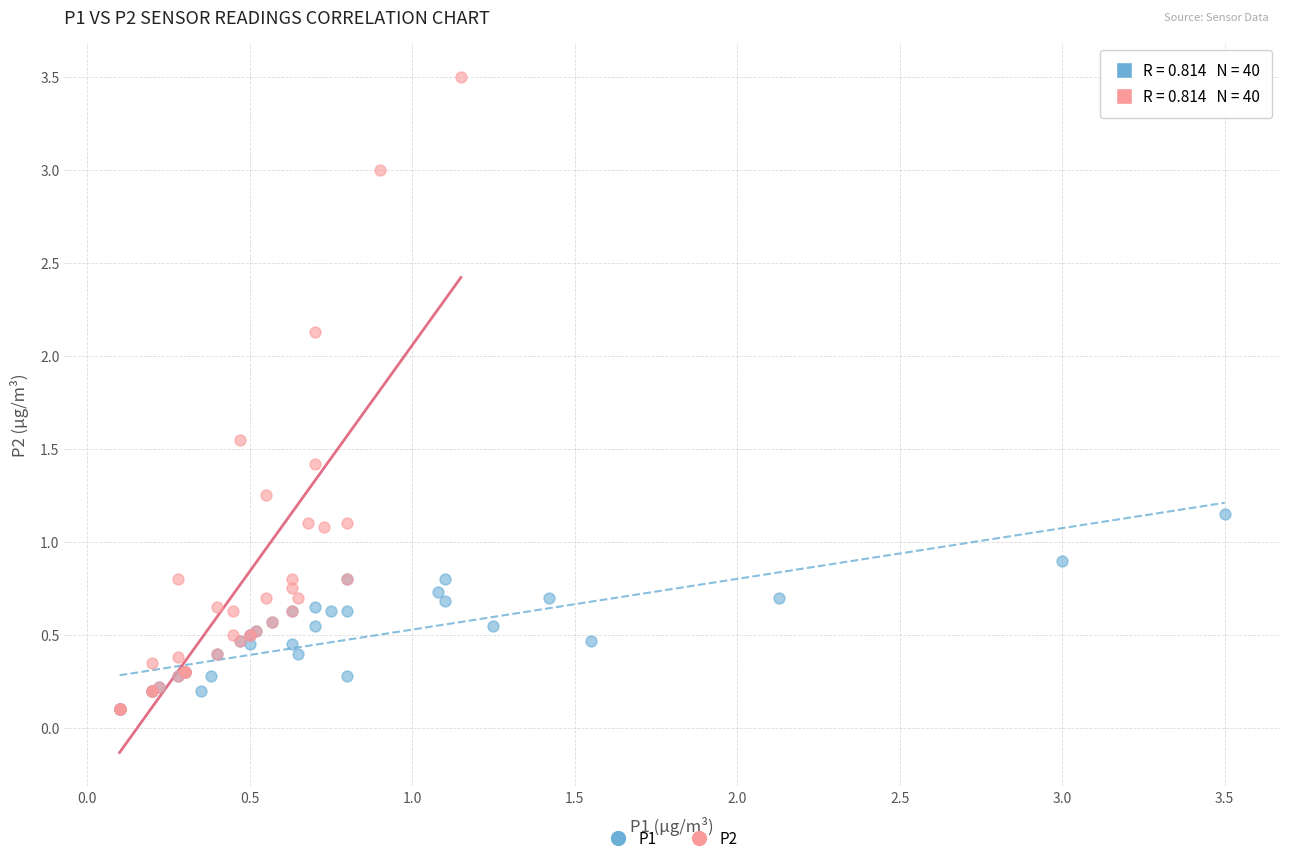

Which series reaches the maximum Y coordinate?

P2